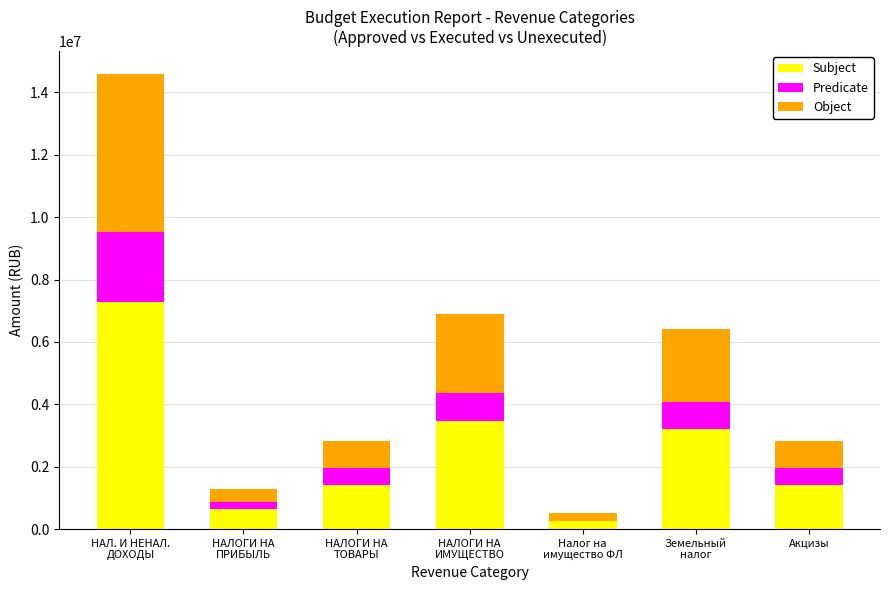

What are all the series names shown in the legend?

Subject, Predicate, Object